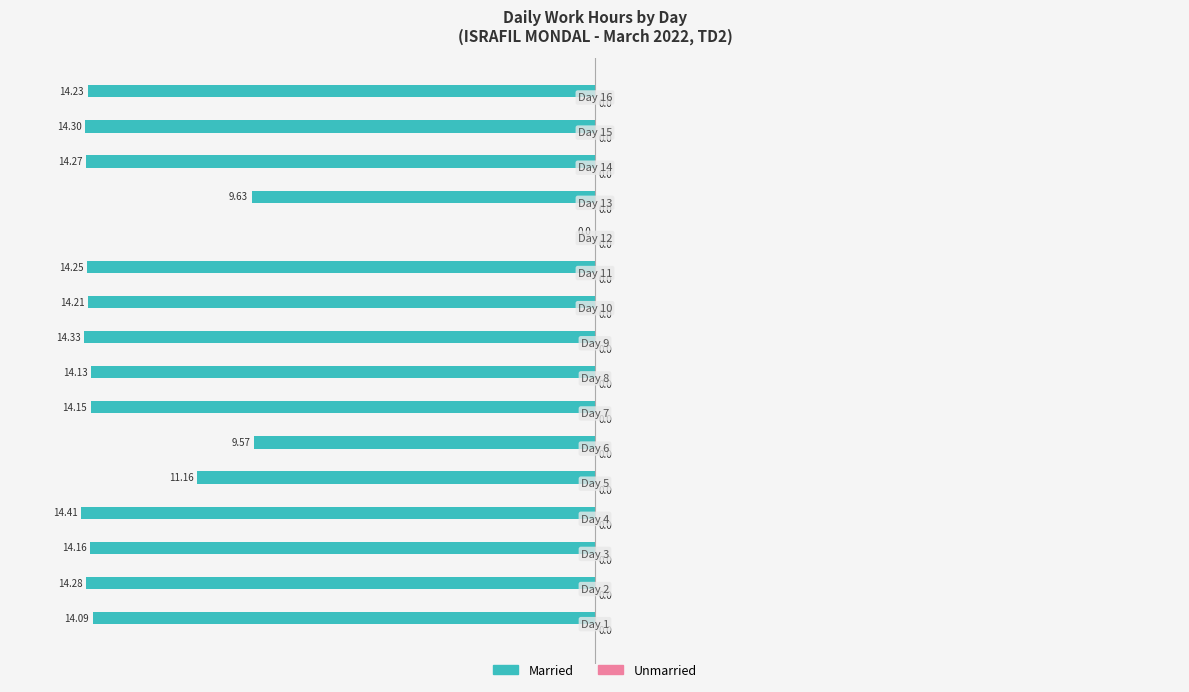

What is the sum of all values?

-201.2